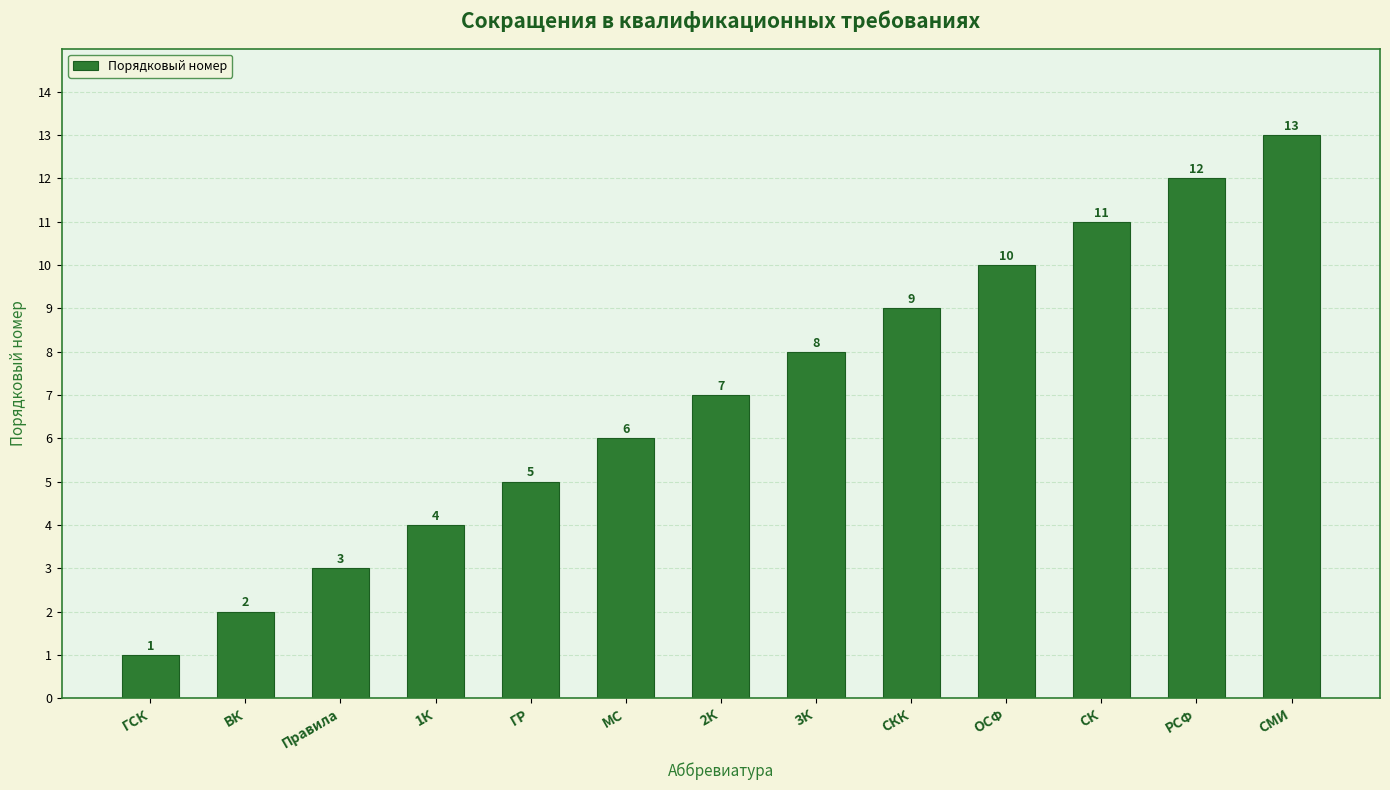

True or false: the data shows 16 at СКК.

False